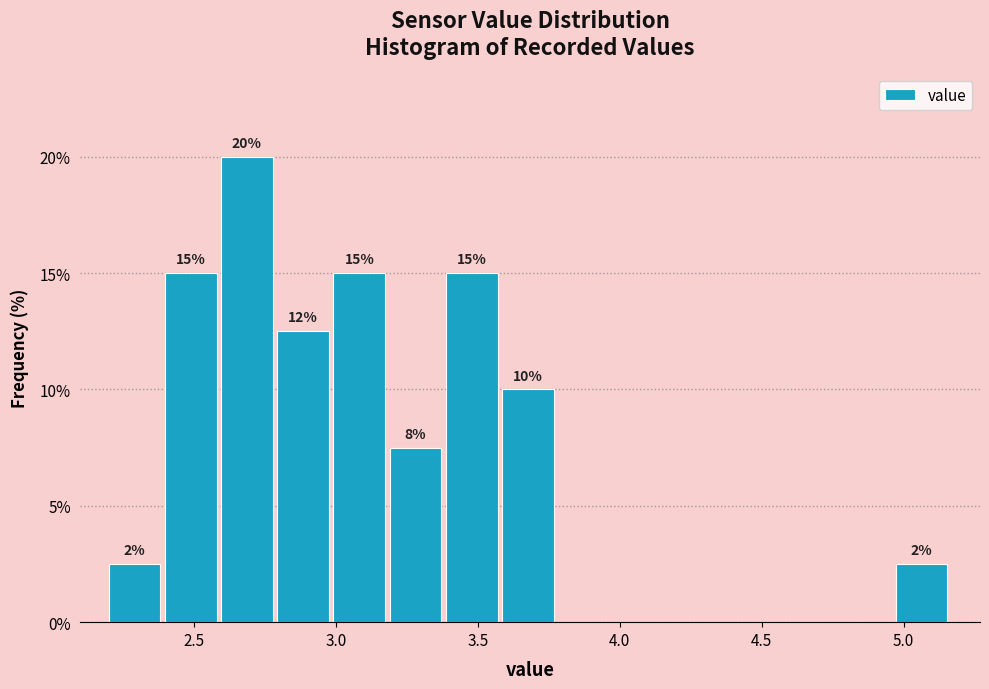

Read against the x-axis, roughly where is the centre of the tallest bar?

2.70